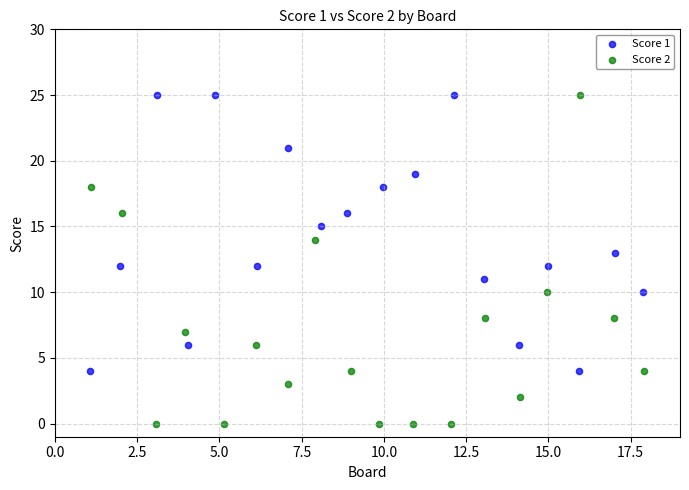

Which series has the widest spread of Y values?

Score 2